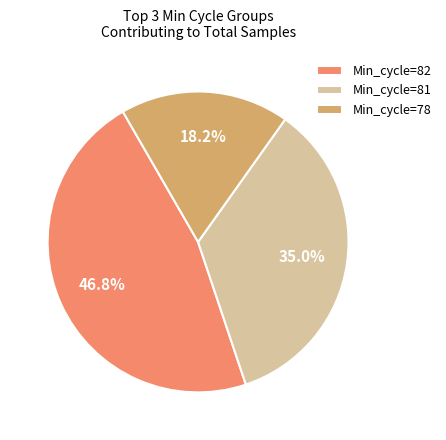

Rank the categories by value from highest to lowest.

Min_cycle=82, Min_cycle=81, Min_cycle=78